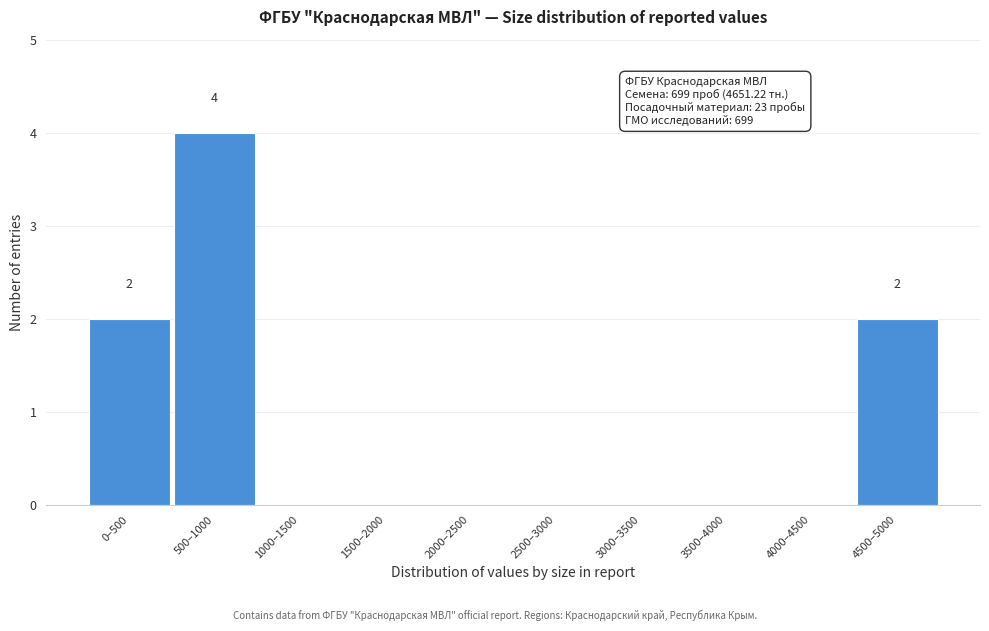

Reading left to right, transcribe all the data shown in this chart.

0–500=2	500–1000=4	1000–1500=0	1500–2000=0	2000–2500=0	2500–3000=0	3000–3500=0	3500–4000=0	4000–4500=0	4500–5000=2